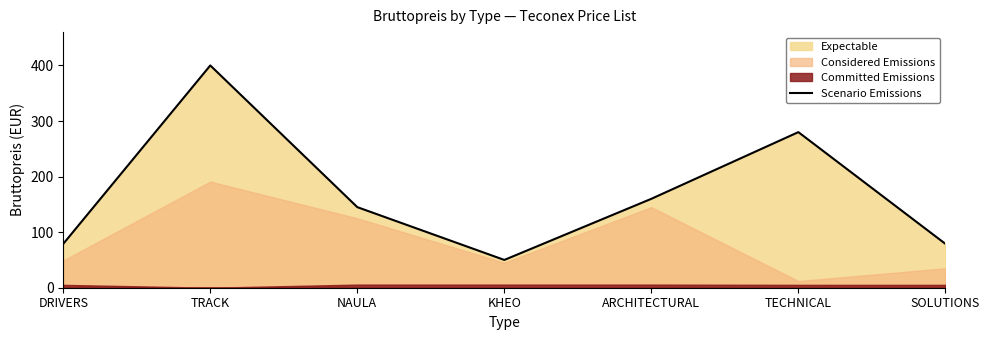

What is the value of the 5th point from the left?

160